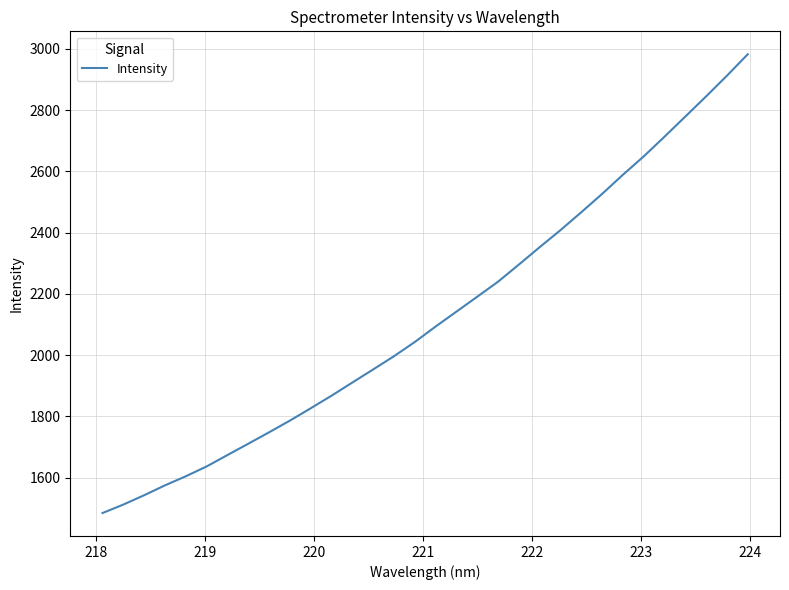

What is the greatest value displayed?

2982.0